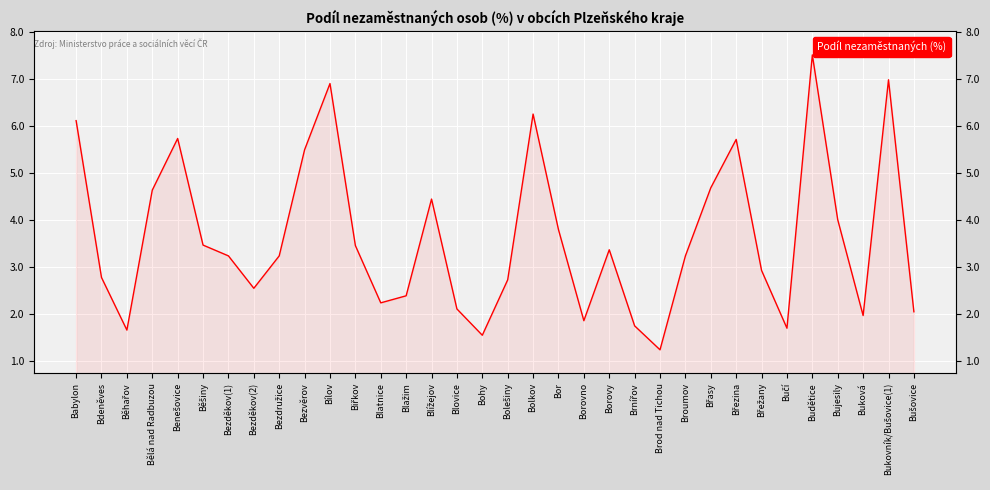

What is the maximum value shown in the chart?

7.5